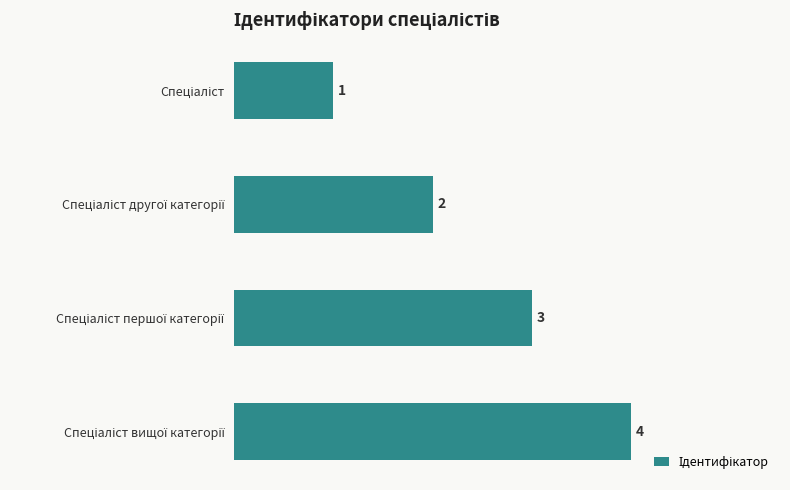

What is the value of the 2nd bar from the top?

2